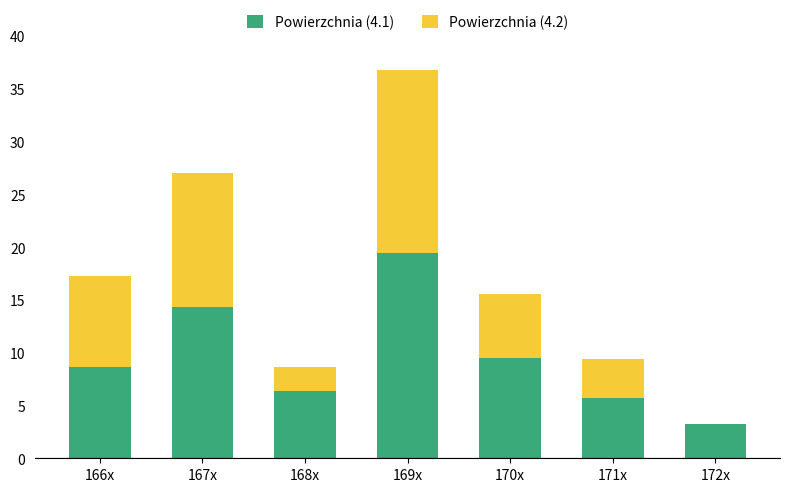

The value of Powierzchnia (4.1) at 171x is 7.9. True or false?

False